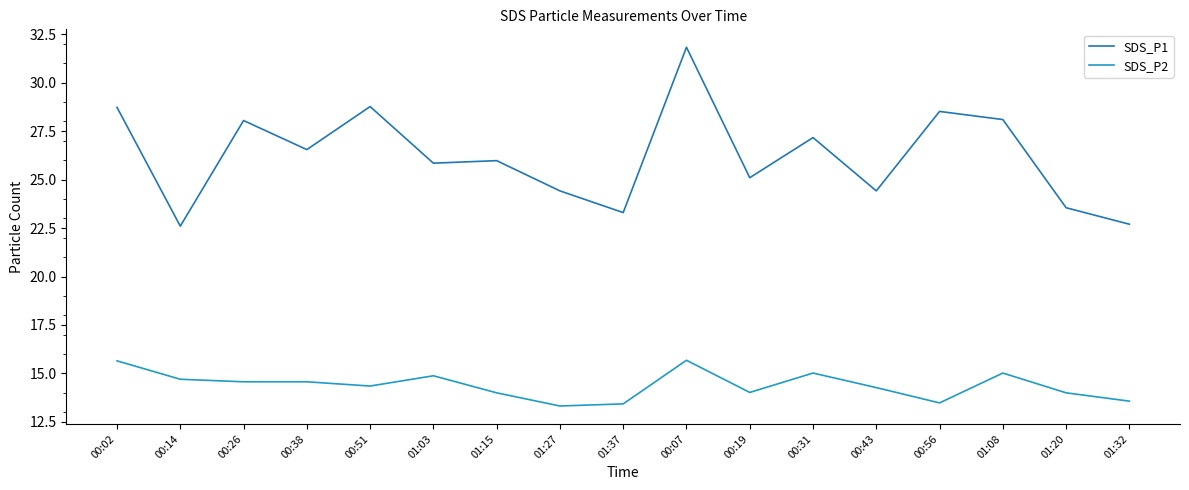

How many values in the SDS_P1 series exceed 25?

11